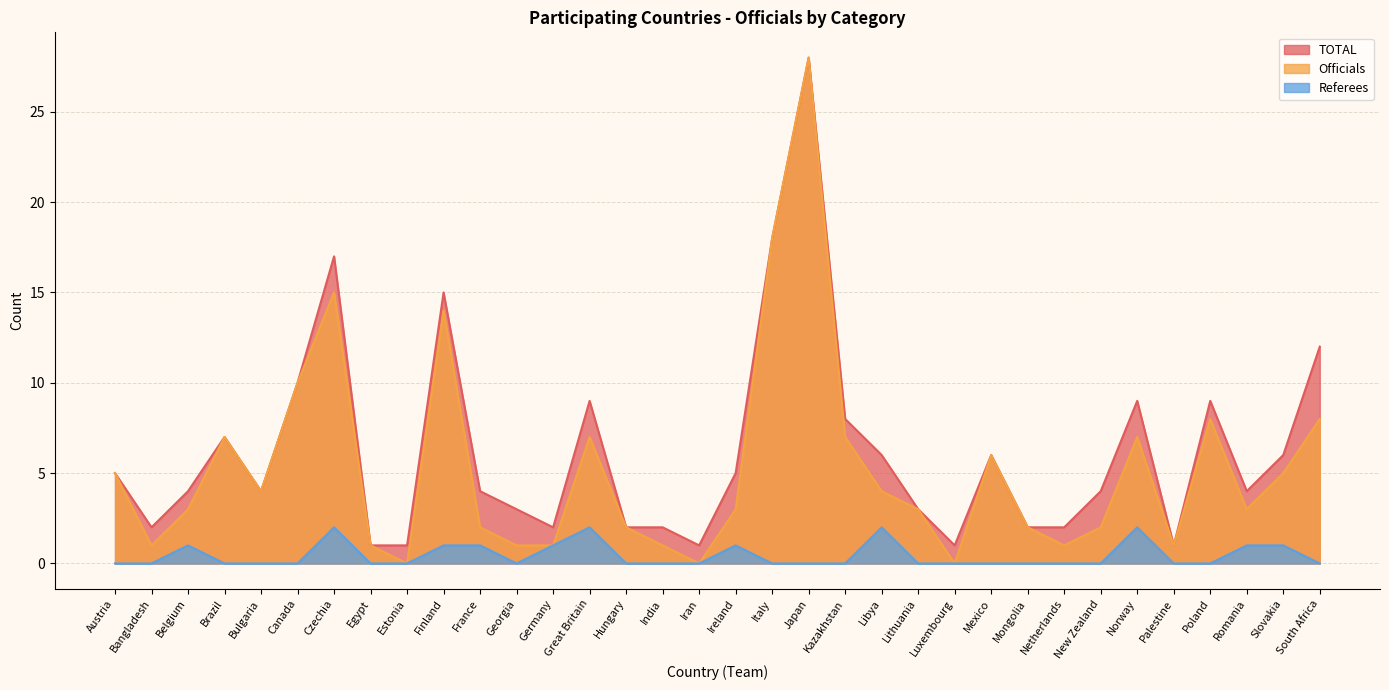

How many lines are shown in the chart?

3